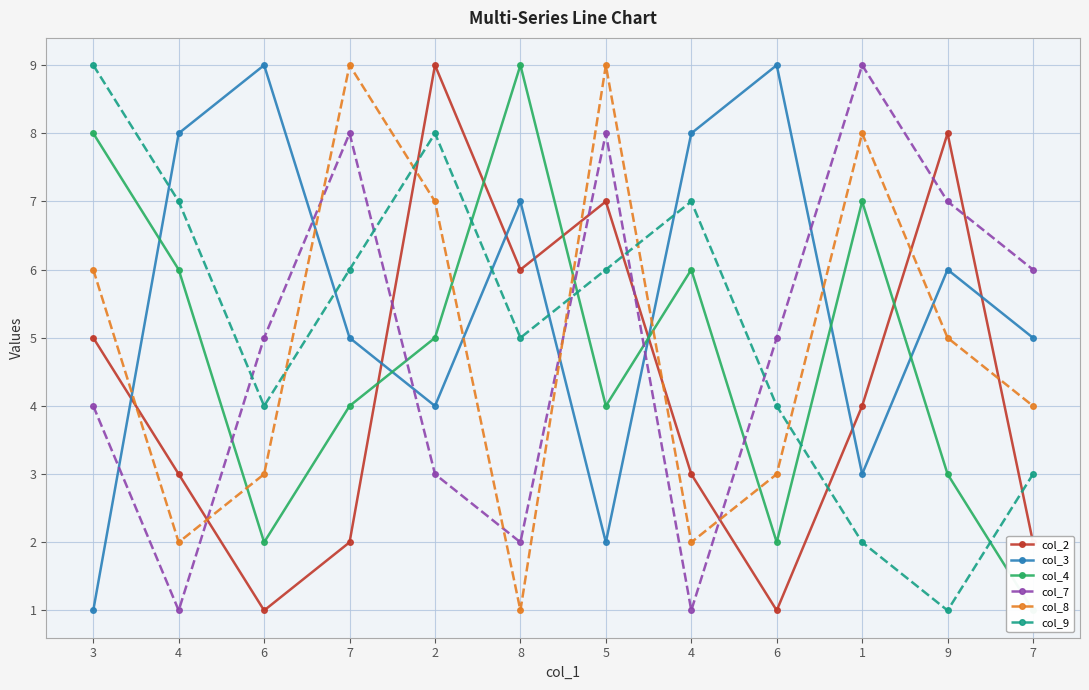

How many data points does each series have?

12